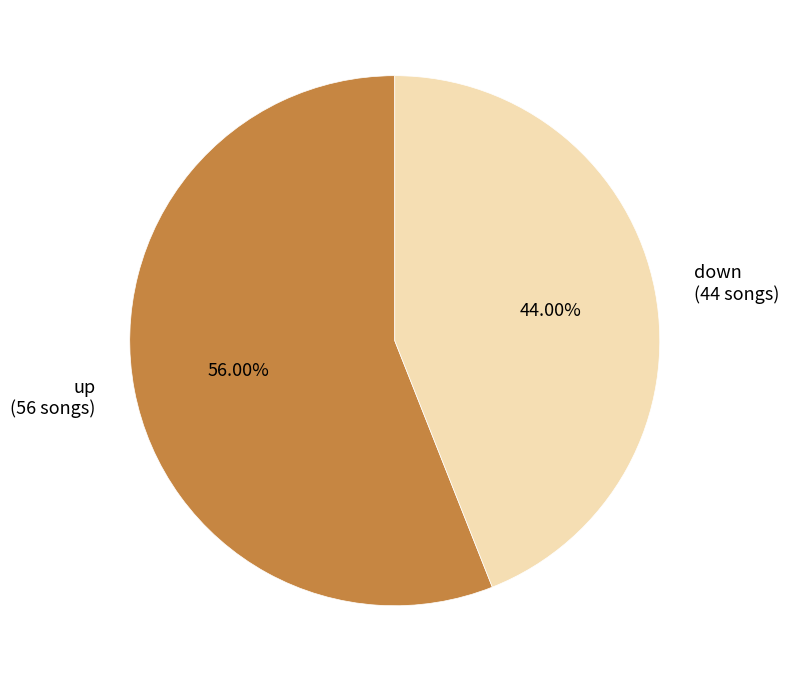

Approximately how many times larger is the value at down compared to up?

0.8